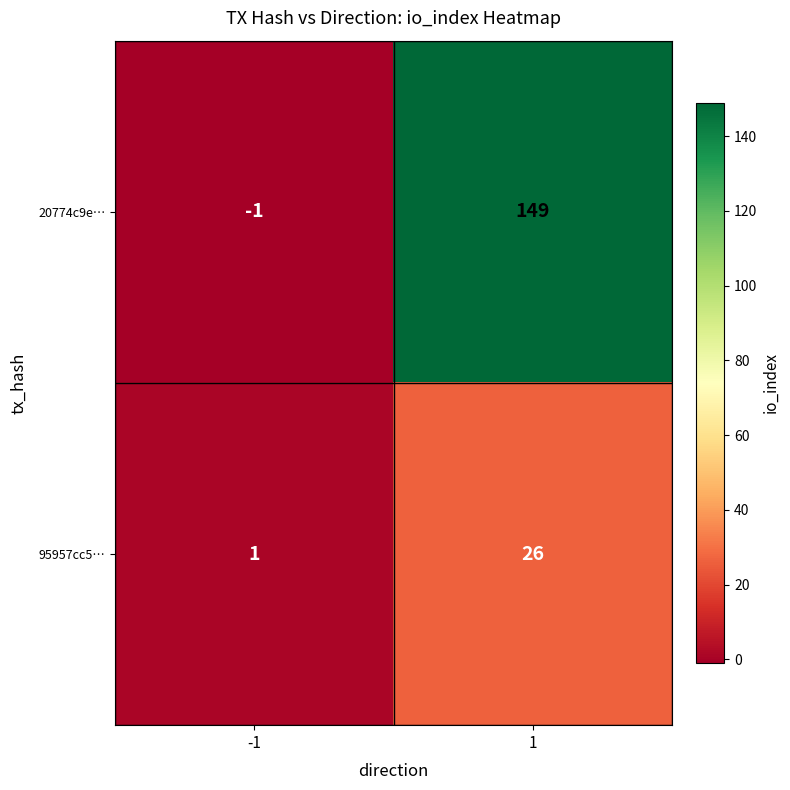

What is the difference between the highest and lowest values at -1?

2